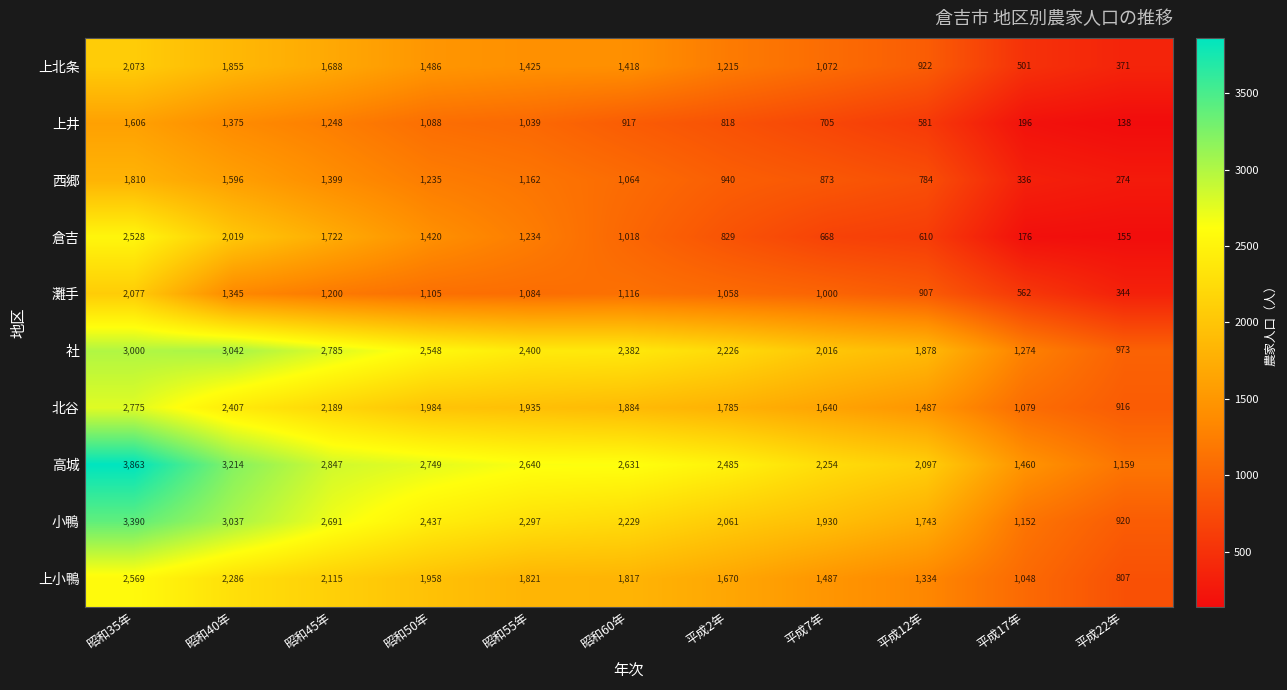

At which label is 上井 closest to 872?

昭和60年